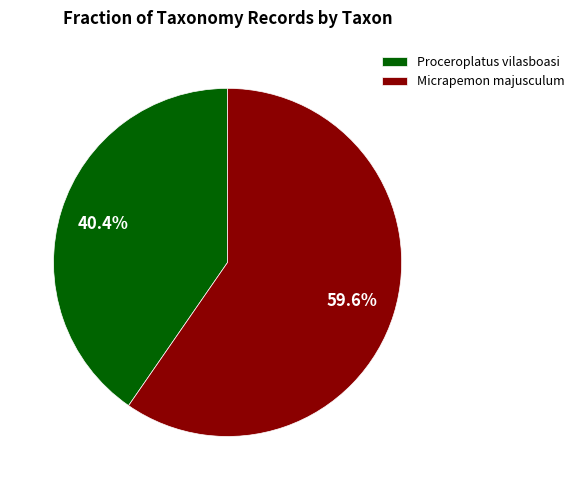

What is the largest slice in the pie chart?

Micrapemon majusculum